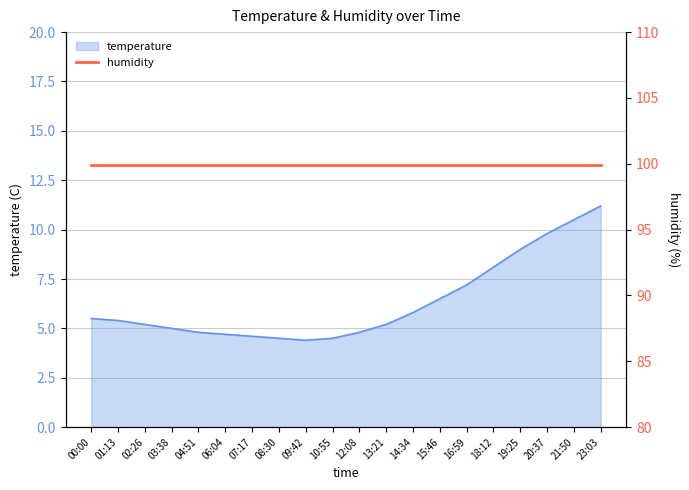

What is the greatest value displayed?

11.2